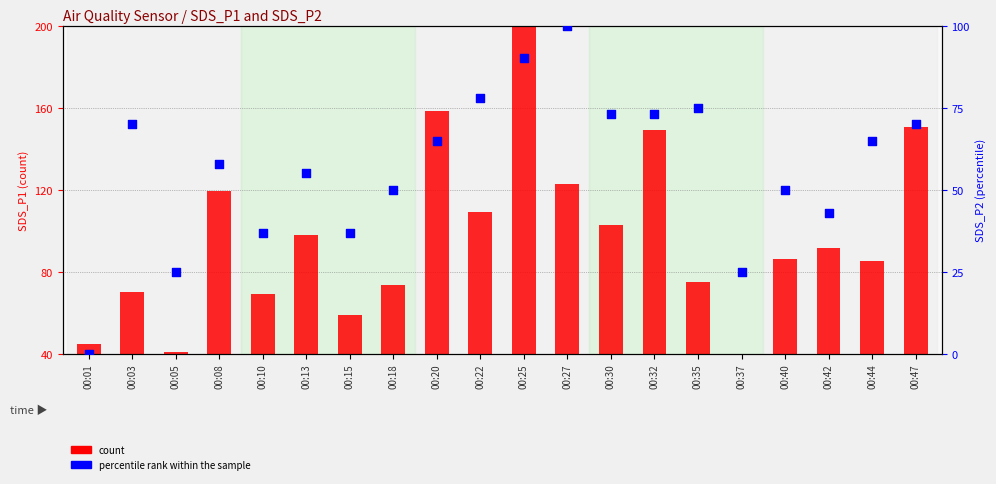

Which series has the widest spread of Y values?

count